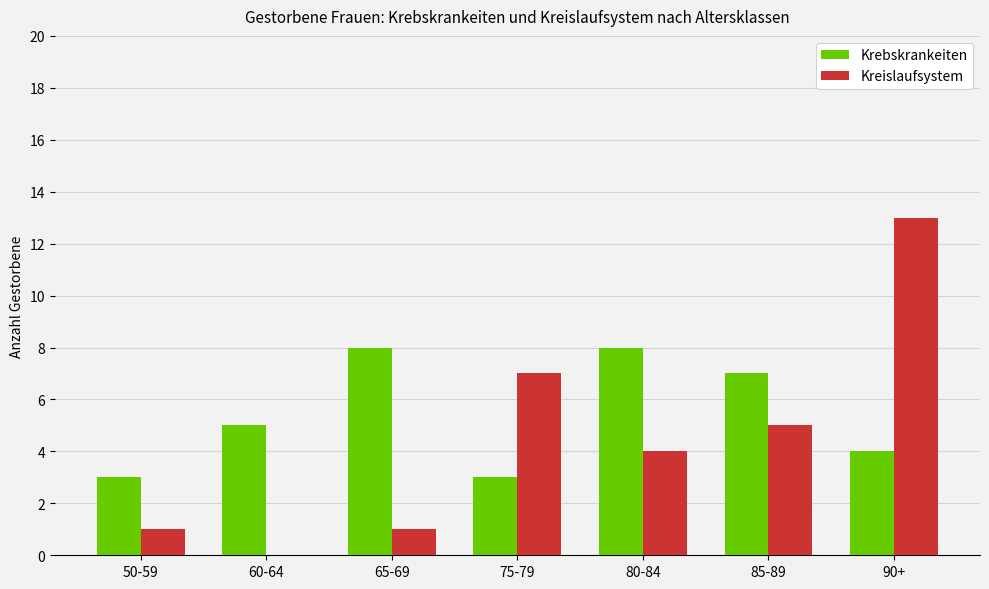

Is it true that Kreislaufsystem equals 5 at 85-89?

True